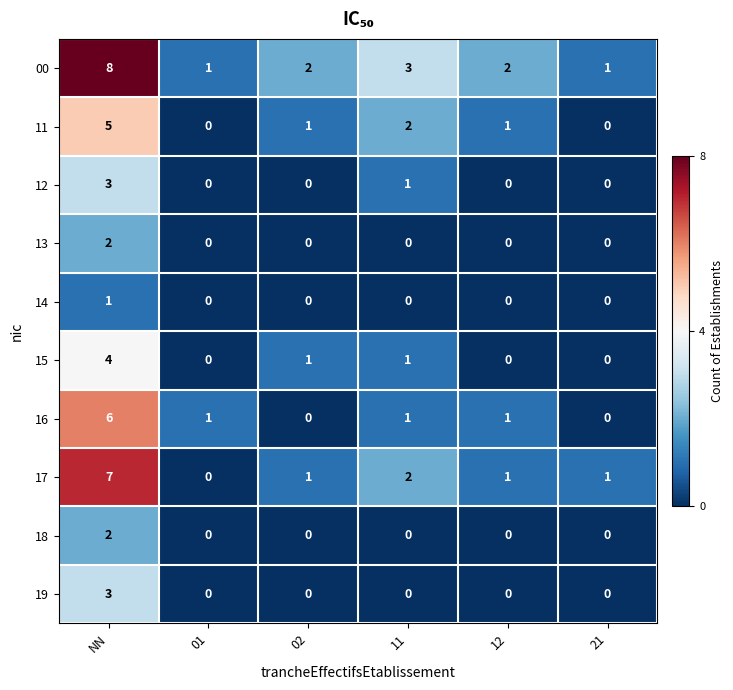

At which label does 14 reach its peak?

NN